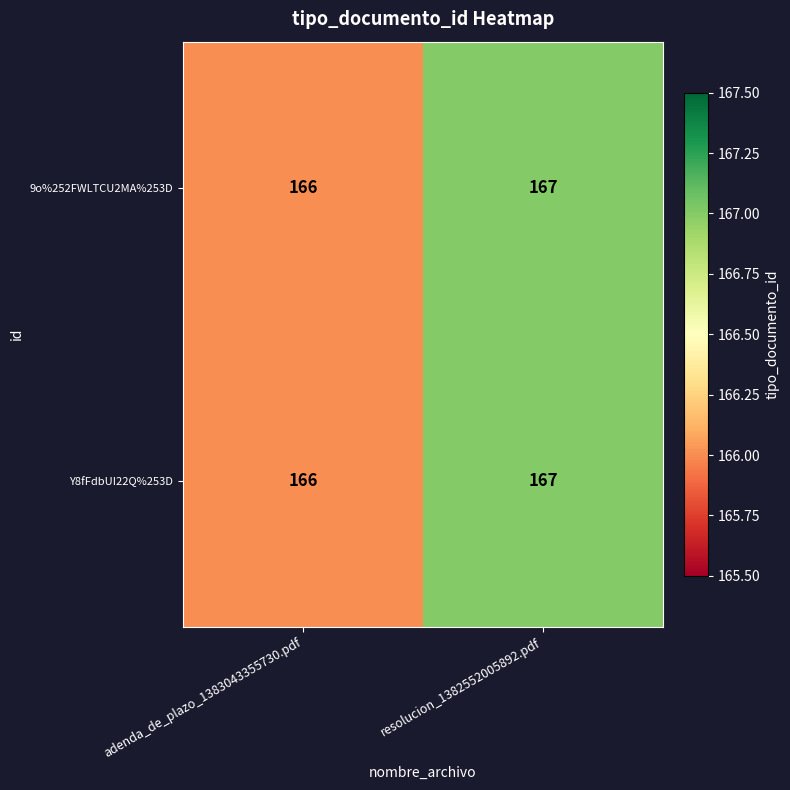

List the labels in order of Y8fFdbUI22Q%253D value, smallest first.

adenda_de_plazo_1383043355730.pdf, resolucion_1382552005892.pdf